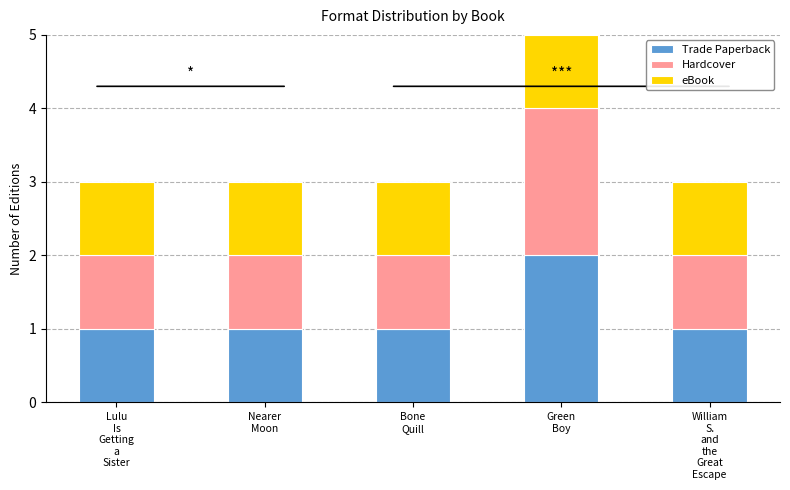

What is the sum of all Trade Paperback values?

6